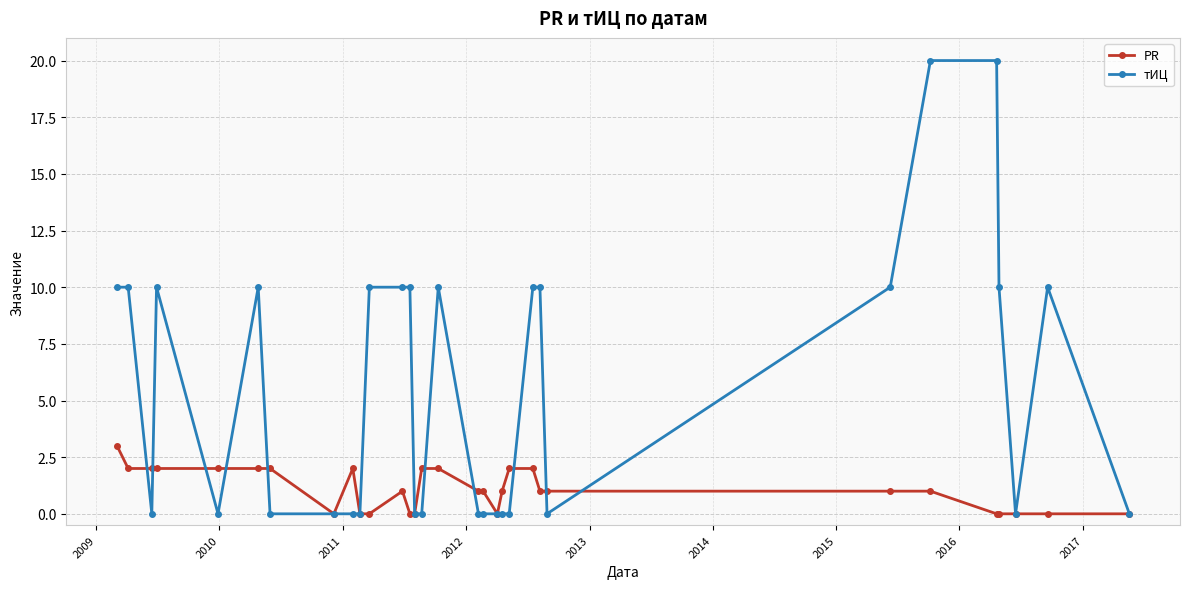

Which series has the largest range (max minus min)?

тИЦ